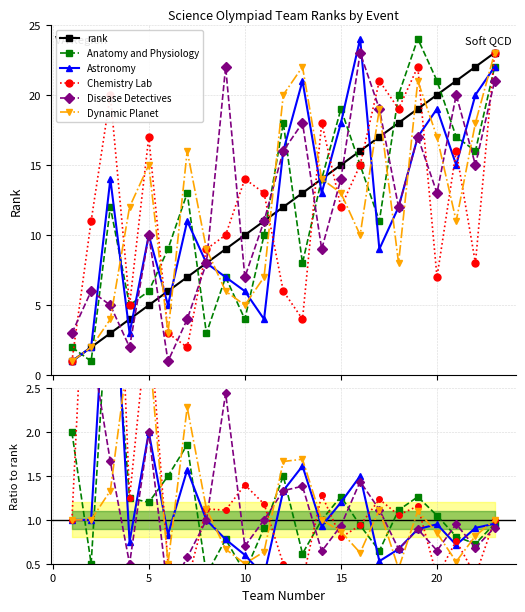

The value of Disease Detectives at −5 is 0.7. True or false?

False